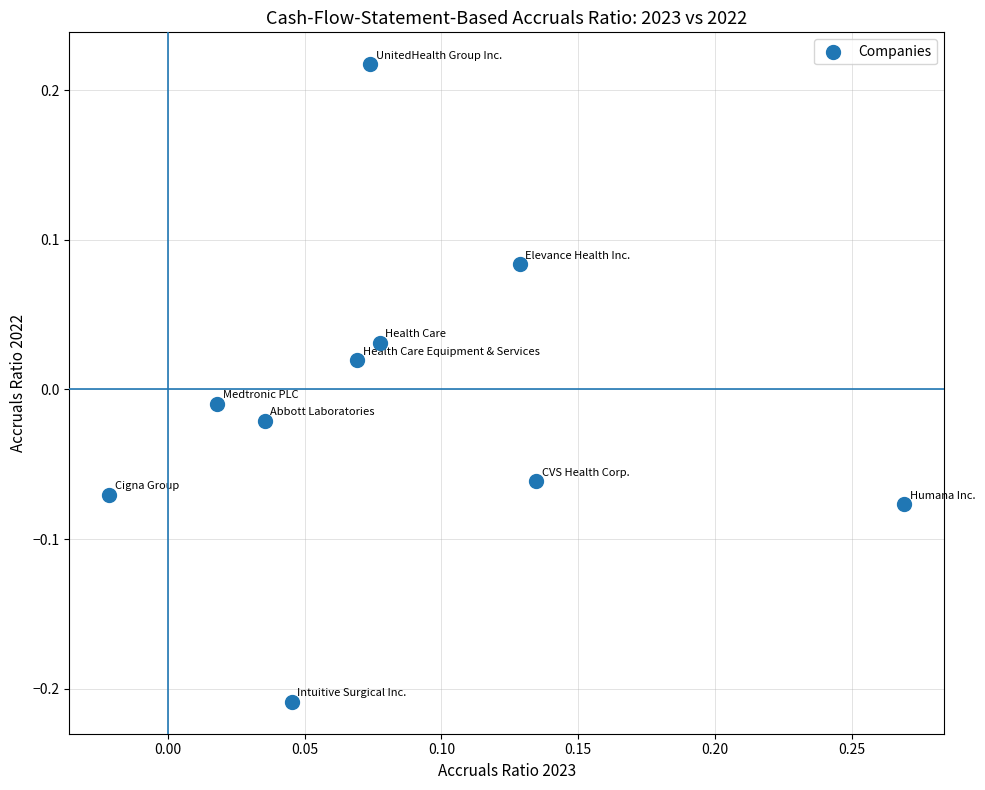

What is the range of Y values (max minus min)?

0.4